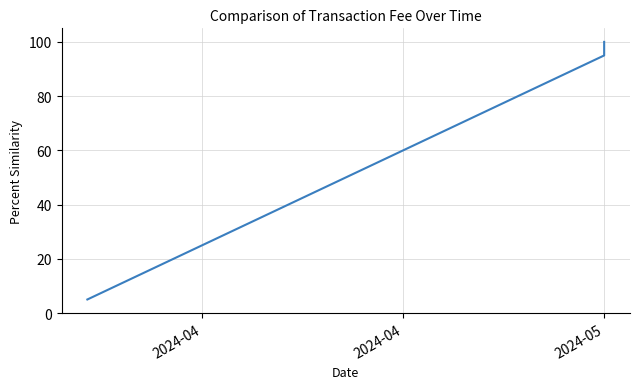

What is the value of the 18th point from the left?

90.0